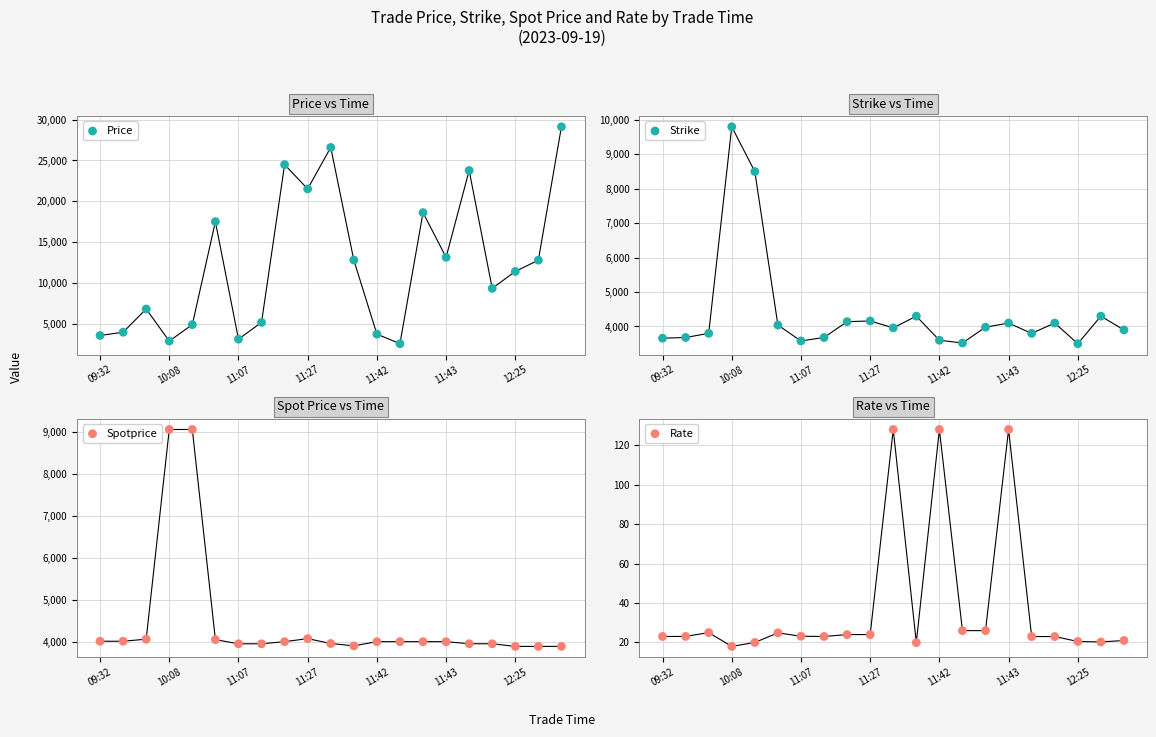

At how many categories does at least one series exceed 6583?

15